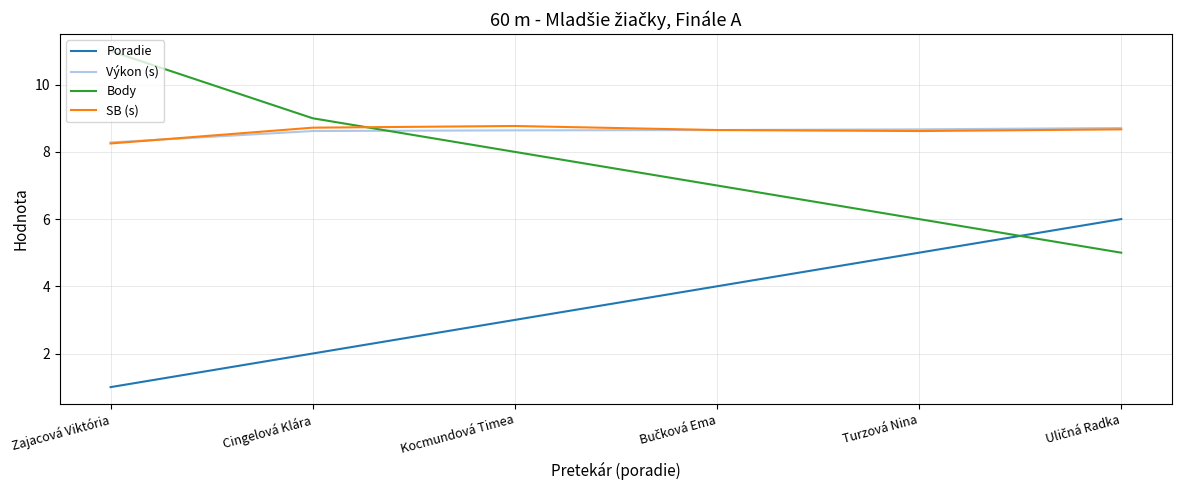

What is the maximum value shown in the chart?

11.0